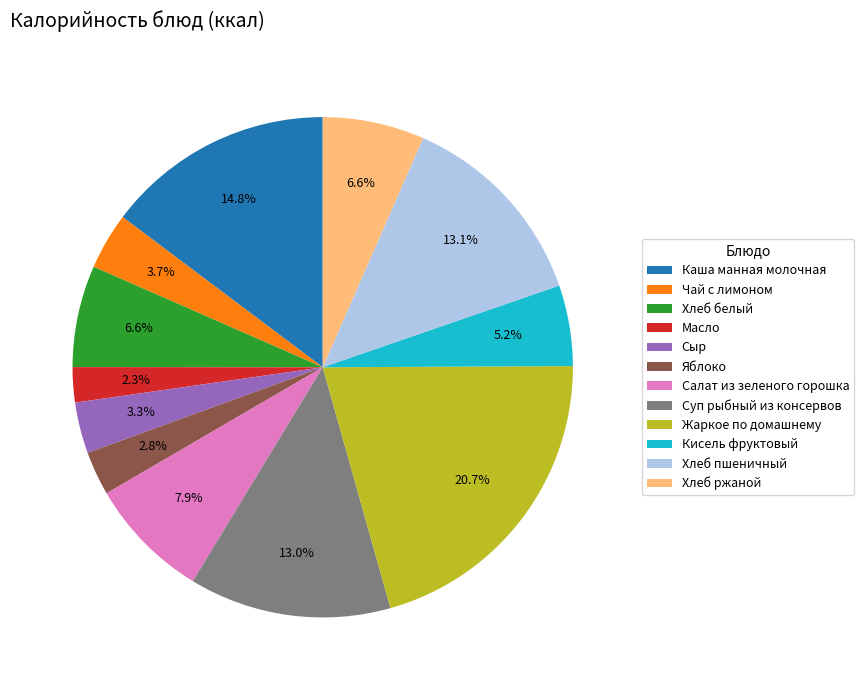

How many segments does this pie chart have?

12